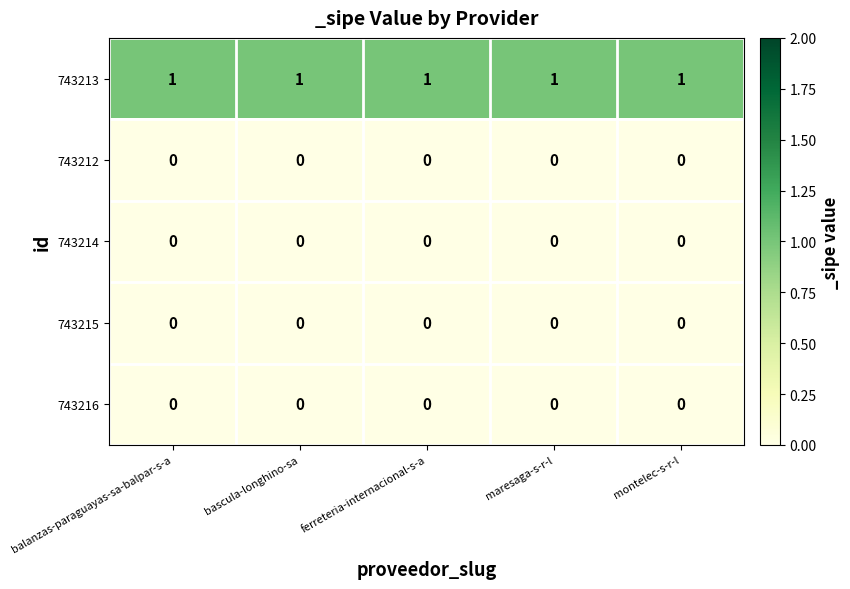

The 743216 series shows 0 at bascula-longhino-sa. True or false?

True